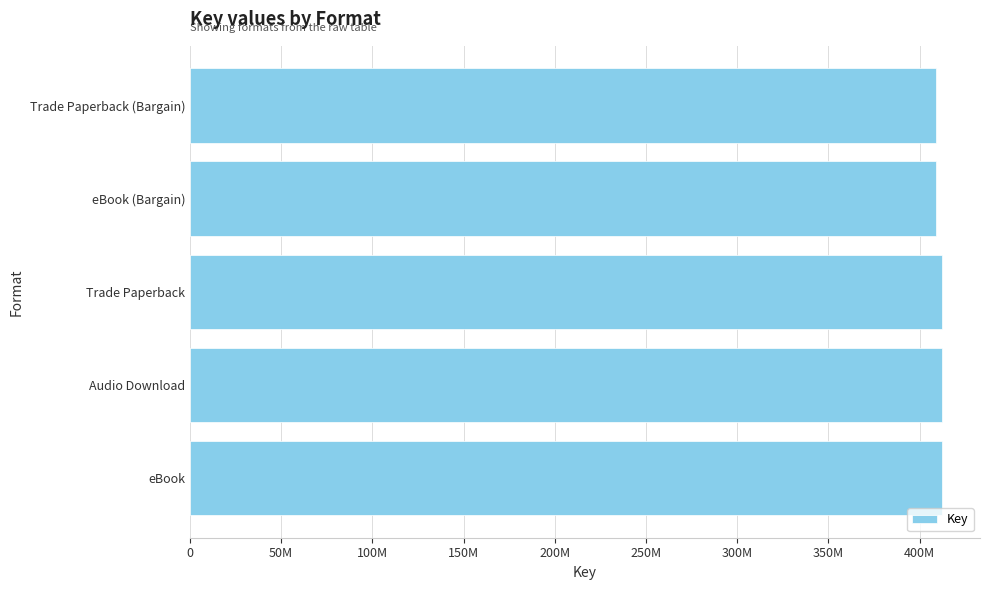

Are the bars horizontal?

Yes